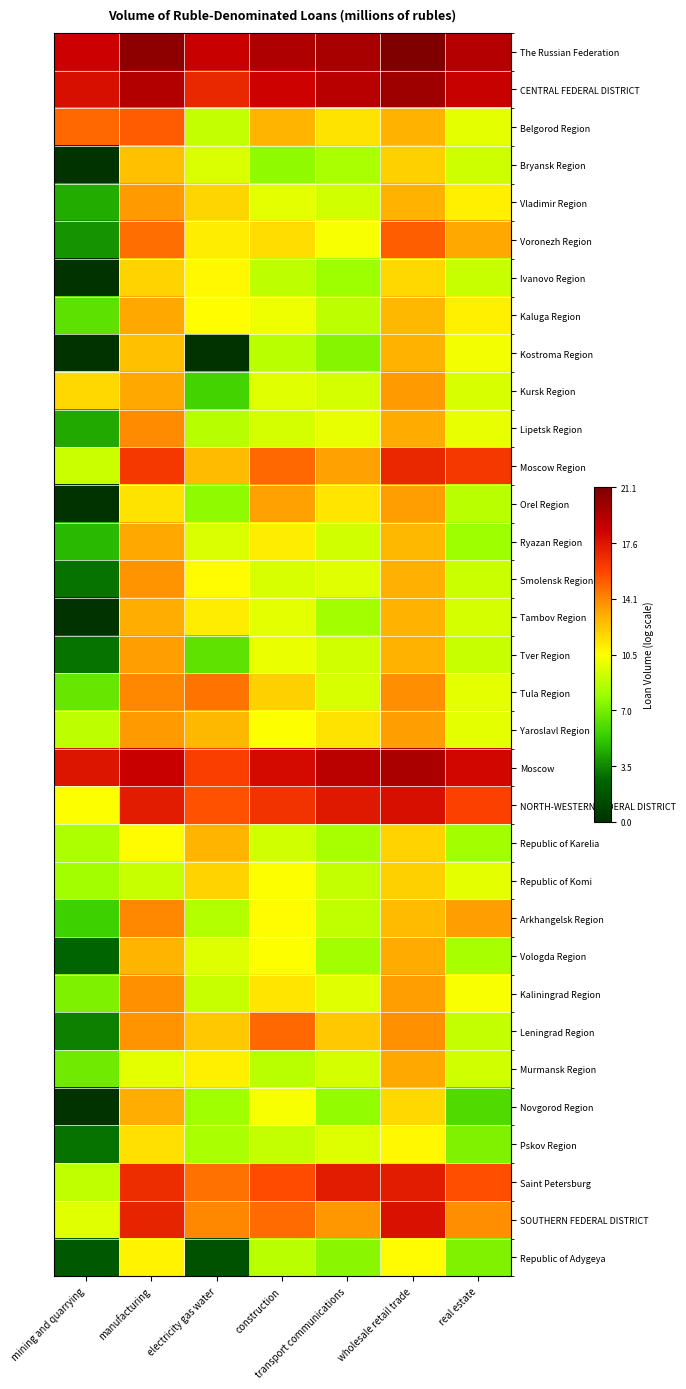

Reading left to right, extract all data points from this chart.

The Russian Federation: mining and quarrying=18.4	manufacturing=20.6	electricity gas water=18.5	construction=19.4	transport communications=19.7	wholesale retail trade=21.1	real estate=19.2
CENTRAL FEDERAL DISTRICT: mining and quarrying=17.8	manufacturing=19.3	electricity gas water=16.9	construction=18.3	transport communications=19.1	wholesale retail trade=20.0	real estate=18.6
Belgorod Region: mining and quarrying=14.9	manufacturing=15.2	electricity gas water=9.0	construction=12.8	transport communications=11.4	wholesale retail trade=12.9	real estate=9.9
Bryansk Region: mining and quarrying=0.0	manufacturing=12.5	electricity gas water=9.6	construction=7.7	transport communications=8.4	wholesale retail trade=12.0	real estate=9.3
Vladimir Region: mining and quarrying=4.5	manufacturing=13.6	electricity gas water=11.9	construction=9.8	transport communications=9.3	wholesale retail trade=12.9	real estate=11.0
Voronezh Region: mining and quarrying=3.8	manufacturing=14.7	electricity gas water=11.1	construction=11.6	transport communications=10.4	wholesale retail trade=15.1	real estate=13.3
Ivanovo Region: mining and quarrying=0.0	manufacturing=11.9	electricity gas water=10.8	construction=8.9	transport communications=8.0	wholesale retail trade=11.7	real estate=9.1
Kaluga Region: mining and quarrying=6.4	manufacturing=13.2	electricity gas water=10.6	construction=10.1	transport communications=8.8	wholesale retail trade=12.8	real estate=11.0
Kostroma Region: mining and quarrying=0.0	manufacturing=12.5	electricity gas water=0.0	construction=8.8	transport communications=7.5	wholesale retail trade=12.9	real estate=10.2
Kursk Region: mining and quarrying=11.7	manufacturing=13.2	electricity gas water=5.7	construction=9.7	transport communications=9.4	wholesale retail trade=13.6	real estate=9.6
Lipetsk Region: mining and quarrying=4.4	manufacturing=13.9	electricity gas water=8.7	construction=9.4	transport communications=10.0	wholesale retail trade=13.2	real estate=9.9
Moscow Region: mining and quarrying=9.2	manufacturing=16.3	electricity gas water=12.7	construction=14.9	transport communications=13.4	wholesale retail trade=16.8	real estate=16.3
Orel Region: mining and quarrying=0.0	manufacturing=11.4	electricity gas water=7.7	construction=13.4	transport communications=11.3	wholesale retail trade=13.5	real estate=8.8
Ryazan Region: mining and quarrying=4.8	manufacturing=13.2	electricity gas water=9.6	construction=11.0	transport communications=9.4	wholesale retail trade=12.8	real estate=8.1
Smolensk Region: mining and quarrying=3.0	manufacturing=13.7	electricity gas water=10.7	construction=9.5	transport communications=9.8	wholesale retail trade=13.0	real estate=9.2
Tambov Region: mining and quarrying=0.0	manufacturing=13.1	electricity gas water=11.0	construction=9.8	transport communications=8.2	wholesale retail trade=12.9	real estate=9.4
Tver Region: mining and quarrying=3.0	manufacturing=13.5	electricity gas water=6.5	construction=10.0	transport communications=9.3	wholesale retail trade=12.9	real estate=9.1
Tula Region: mining and quarrying=6.6	manufacturing=14.1	electricity gas water=14.5	construction=12.0	transport communications=9.5	wholesale retail trade=13.9	real estate=9.9
Yaroslavl Region: mining and quarrying=8.9	manufacturing=13.6	electricity gas water=12.7	construction=10.5	transport communications=11.4	wholesale retail trade=13.5	real estate=9.9
Moscow: mining and quarrying=17.6	manufacturing=18.5	electricity gas water=16.0	construction=18.0	transport communications=19.0	wholesale retail trade=19.6	real estate=18.2
NORTH-WESTERN FEDERAL DISTRICT: mining and quarrying=10.5	manufacturing=17.4	electricity gas water=15.5	construction=16.5	transport communications=17.4	wholesale retail trade=17.8	real estate=15.9
Republic of Karelia: mining and quarrying=8.5	manufacturing=10.6	electricity gas water=12.8	construction=9.4	transport communications=8.3	wholesale retail trade=11.9	real estate=8.2
Republic of Komi: mining and quarrying=8.2	manufacturing=9.1	electricity gas water=11.9	construction=10.5	transport communications=9.0	wholesale retail trade=12.0	real estate=9.8
Arkhangelsk Region: mining and quarrying=5.5	manufacturing=14.0	electricity gas water=8.6	construction=10.6	transport communications=9.0	wholesale retail trade=12.7	real estate=13.5
Vologda Region: mining and quarrying=2.6	manufacturing=12.8	electricity gas water=9.7	construction=10.5	transport communications=8.2	wholesale retail trade=13.2	real estate=8.3
Kaliningrad Region: mining and quarrying=7.2	manufacturing=13.8	electricity gas water=9.1	construction=11.3	transport communications=9.8	wholesale retail trade=13.5	real estate=10.4
Leningrad Region: mining and quarrying=3.3	manufacturing=13.7	electricity gas water=12.2	construction=14.9	transport communications=12.2	wholesale retail trade=13.8	real estate=9.0
Murmansk Region: mining and quarrying=6.9	manufacturing=9.8	electricity gas water=11.0	construction=8.8	transport communications=9.4	wholesale retail trade=13.2	real estate=9.3
Novgorod Region: mining and quarrying=0.0	manufacturing=13.0	electricity gas water=8.2	construction=10.3	transport communications=7.8	wholesale retail trade=11.7	real estate=6.1
Pskov Region: mining and quarrying=3.0	manufacturing=11.5	electricity gas water=8.4	construction=9.0	transport communications=9.7	wholesale retail trade=10.8	real estate=7.3
Saint Petersburg: mining and quarrying=9.0	manufacturing=16.6	electricity gas water=14.6	construction=15.6	transport communications=17.3	wholesale retail trade=17.4	real estate=15.5
SOUTHERN FEDERAL DISTRICT: mining and quarrying=9.8	manufacturing=17.0	electricity gas water=14.0	construction=14.7	transport communications=13.7	wholesale retail trade=17.7	real estate=13.9
Republic of Adygeya: mining and quarrying=2.0	manufacturing=10.9	electricity gas water=1.6	construction=8.8	transport communications=7.6	wholesale retail trade=10.7	real estate=7.3